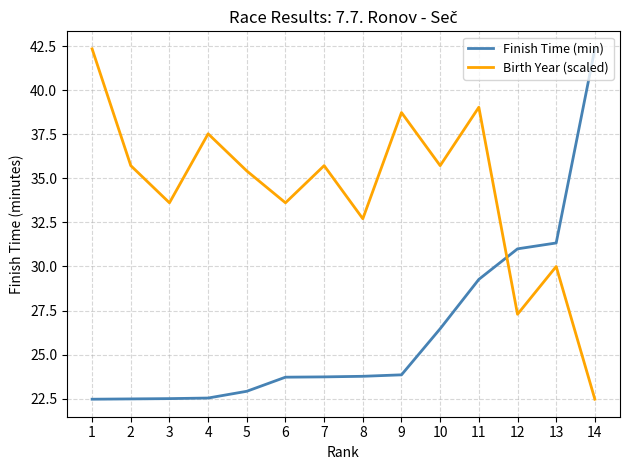

What is the difference between the second highest and minimum values in the Finish Time (min) series?

8.9